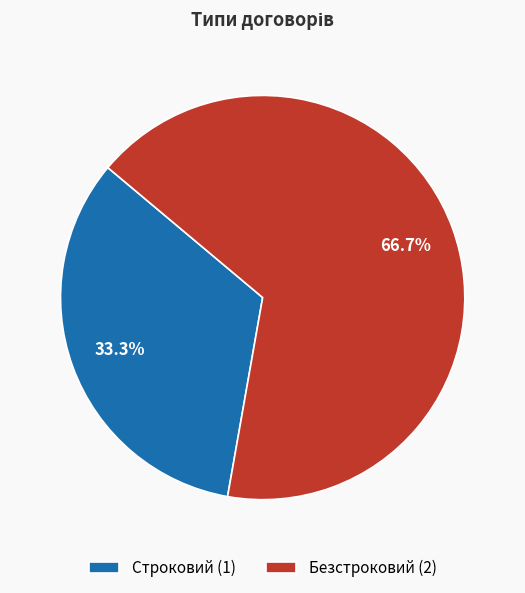

Rank the categories by value from lowest to highest.

Строковий, Безстроковий